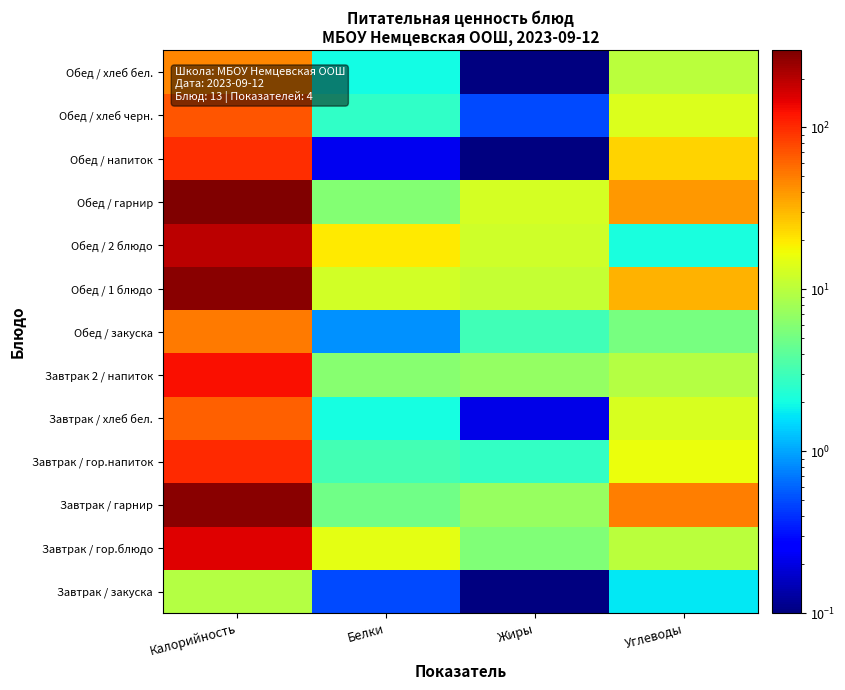

How many series are shown in this chart?

13